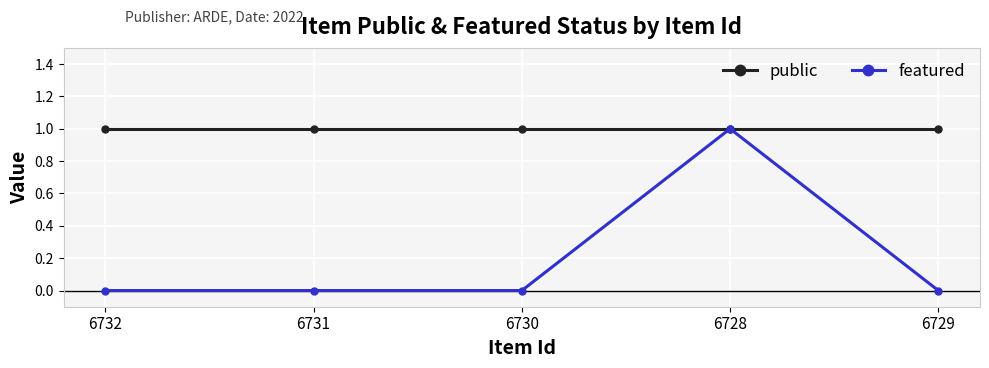

The value of featured at 6728 is 0. True or false?

False